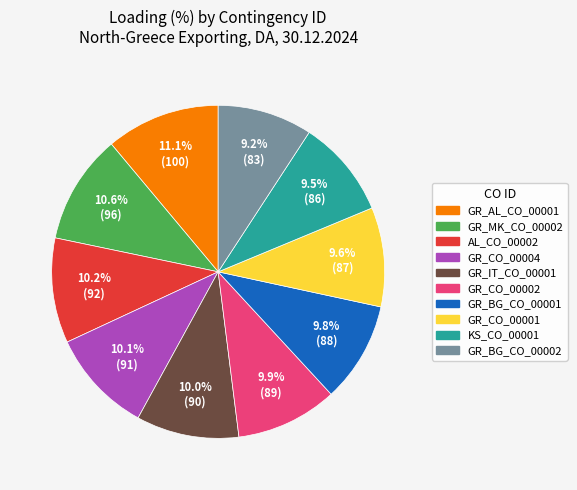

To the nearest percent, what is the average slice percentage?

10%